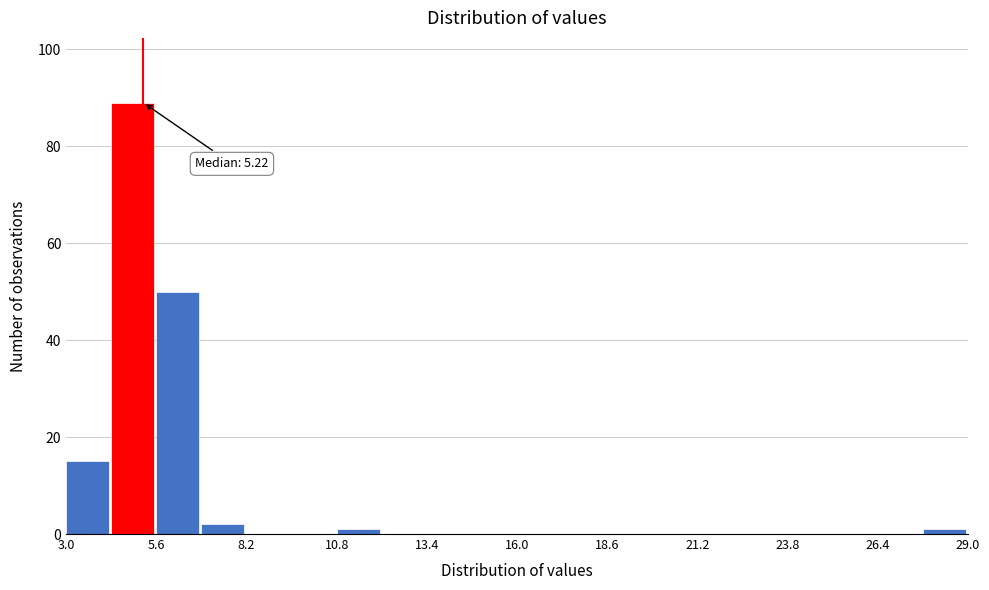

Around what value on the x-axis is the tallest bar? Give the approximate position of its centre, as read against the axis.

5.0